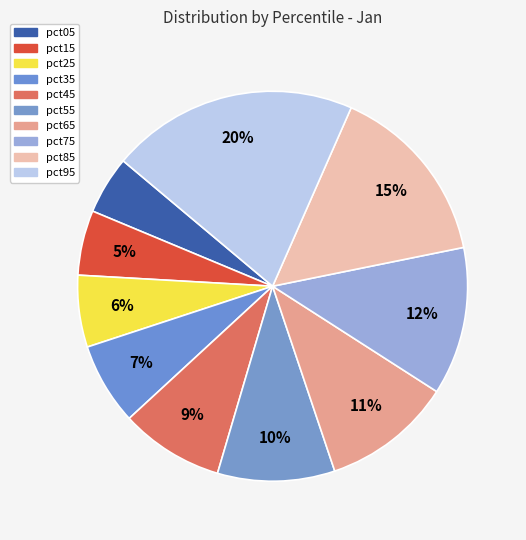

Count the number of slices in the pie.

10